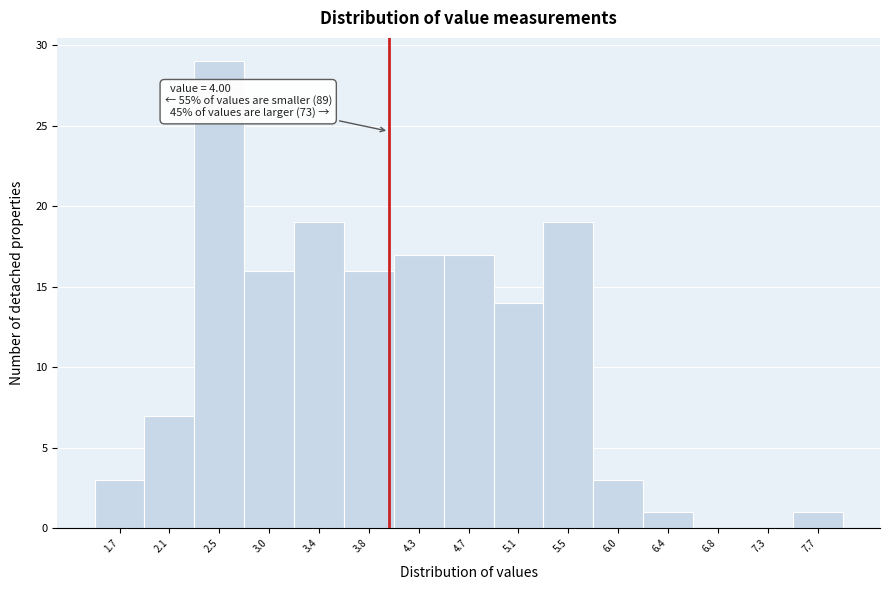

Which range on the x-axis has the tallest bar?

2.35 to 2.75